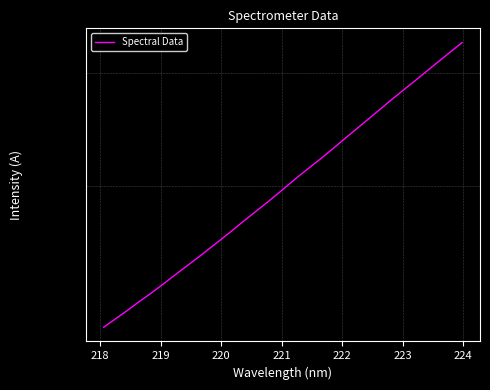

How many values are below 3012?

16